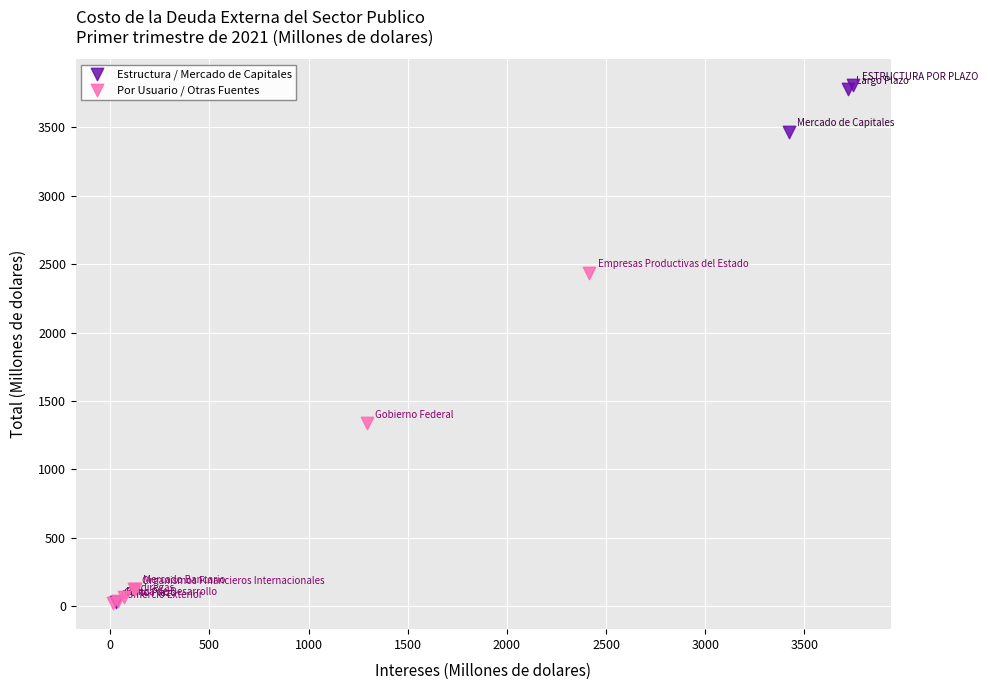

What are all the series names shown in the legend?

Estructura / Mercado de Capitales, Por Usuario / Otras Fuentes